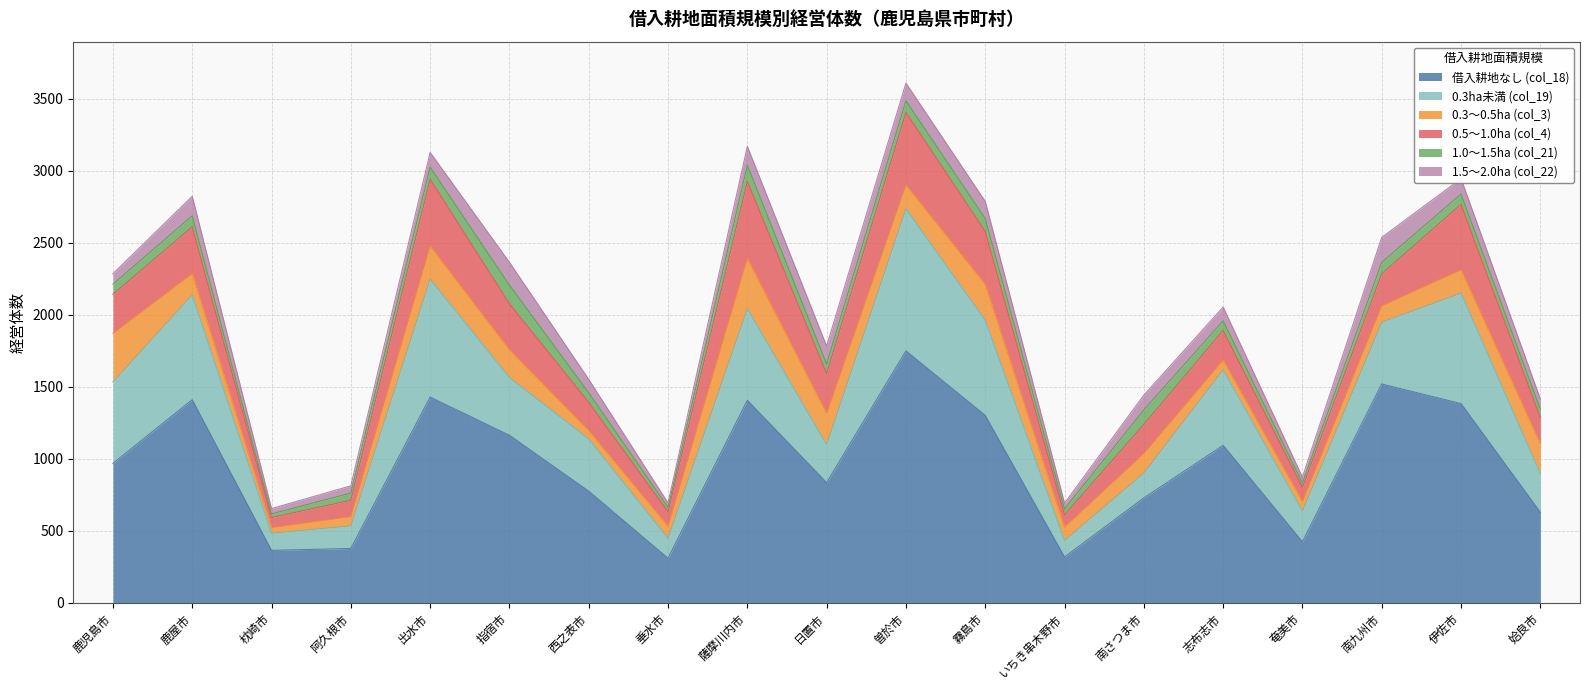

What is the average value of the 1.0～1.5ha (col_21) series?

70